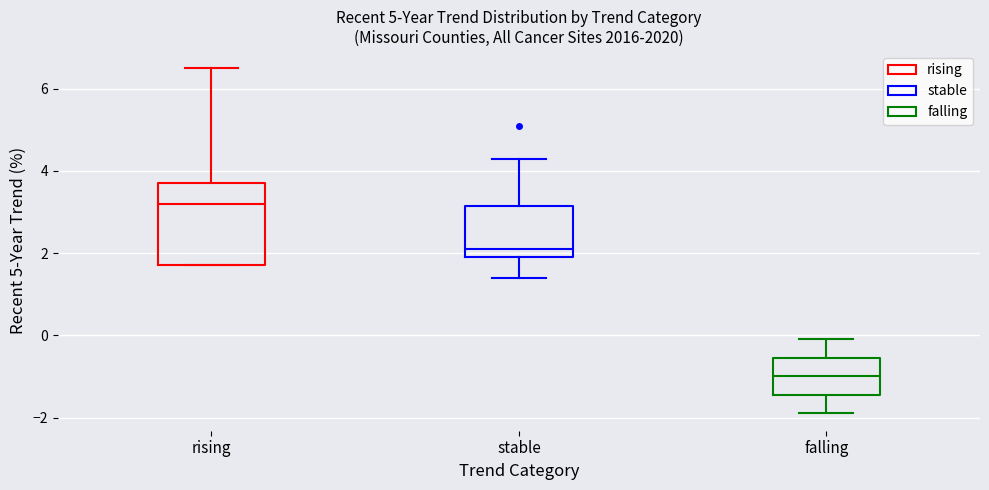

Comparing the boxes themselves (not the whiskers), which one is the tallest?

rising